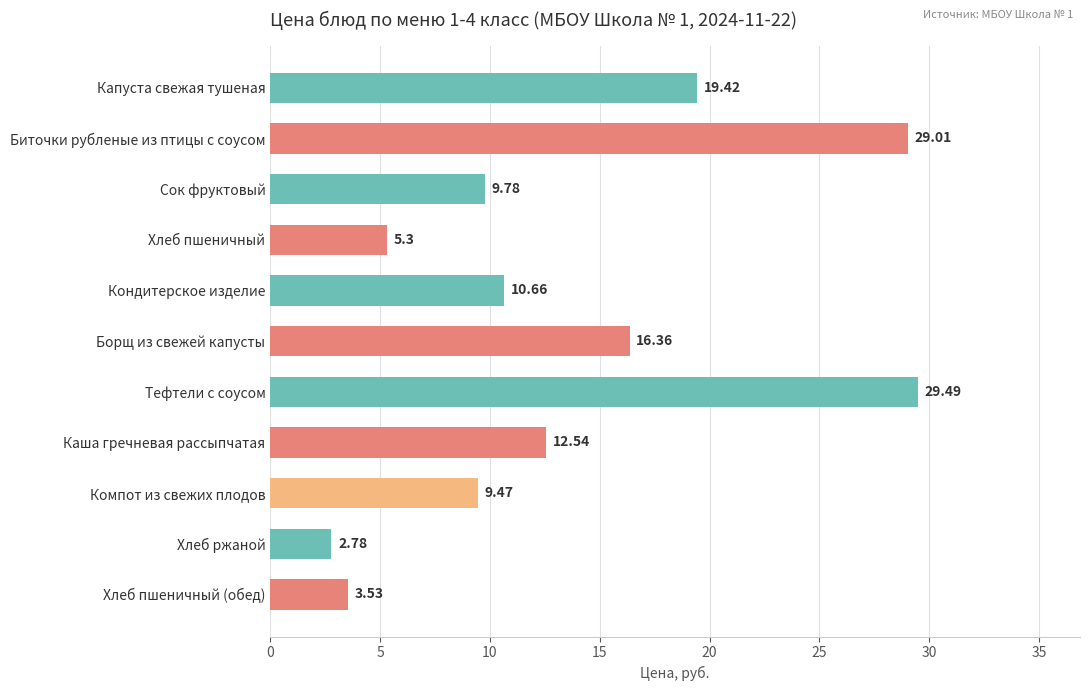

Between Каша гречневая рассыпчатая and Хлеб пшеничный (обед), which is larger?

Каша гречневая рассыпчатая